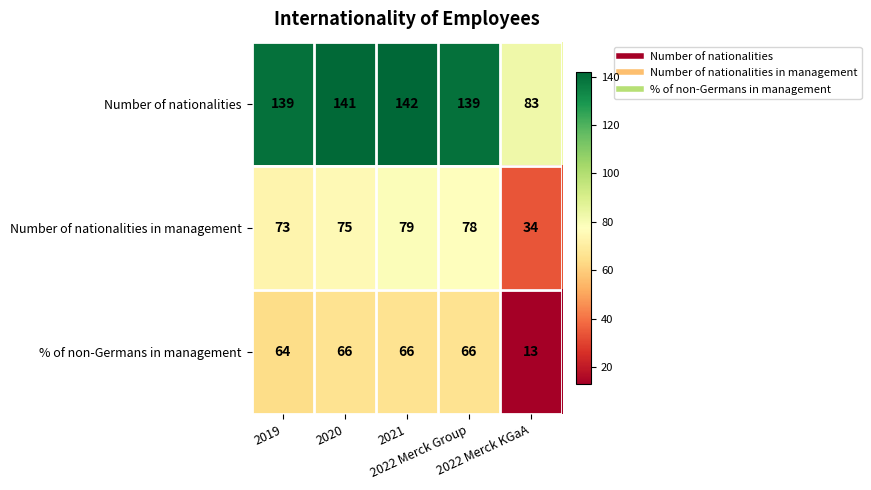

What is the sum of all Number of nationalities in management values?

339